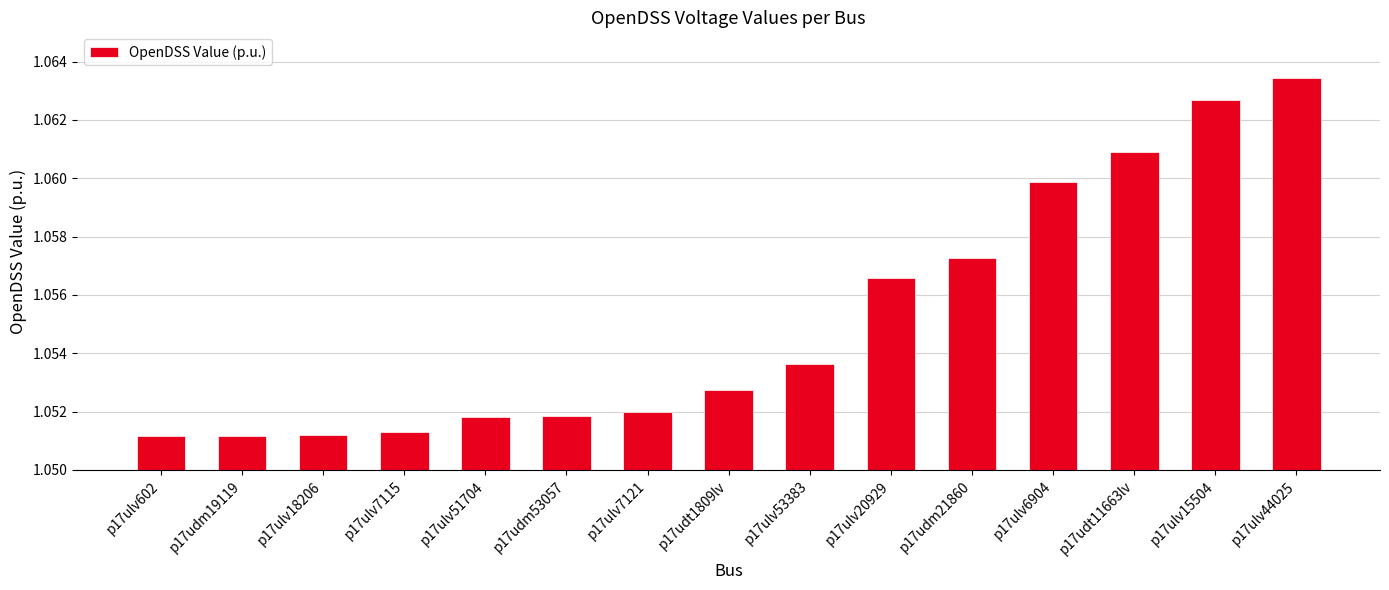

Between p17ulv44025 and p17ulv15504, which is larger?

p17ulv44025